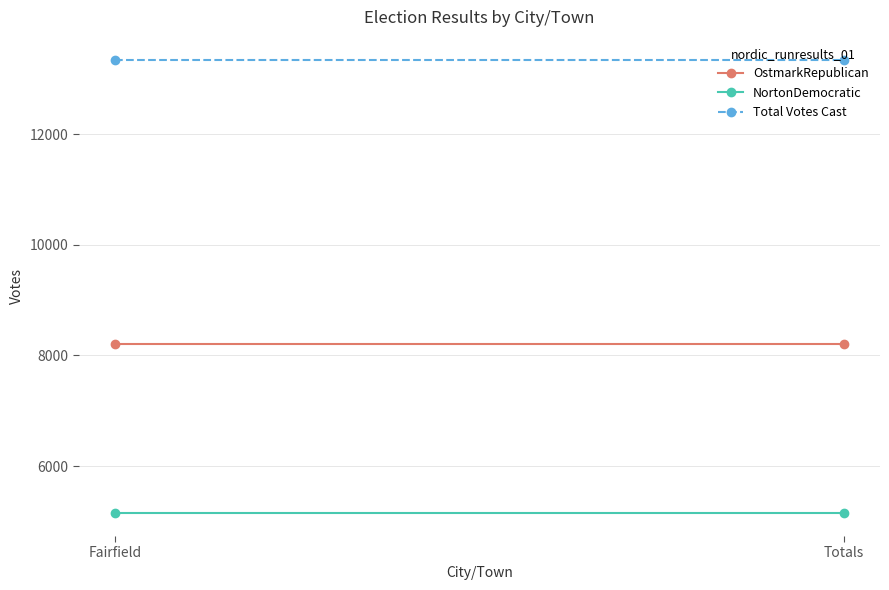

Is it true that OstmarkRepublican equals 8201 at Fairfield?

True